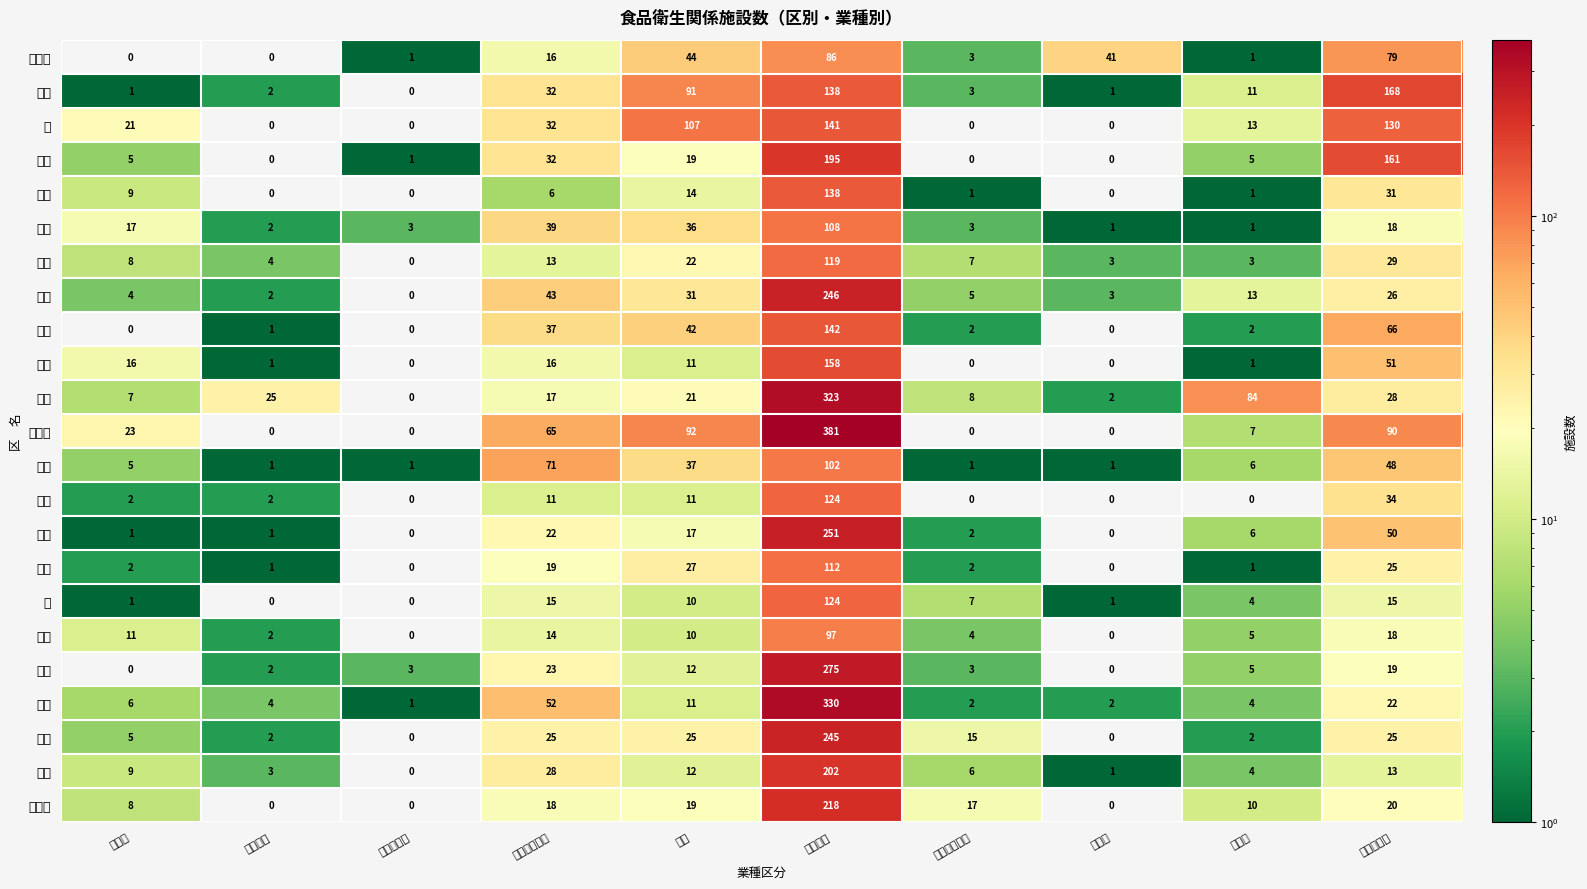

Which series has the largest total across all categories?

世田谷